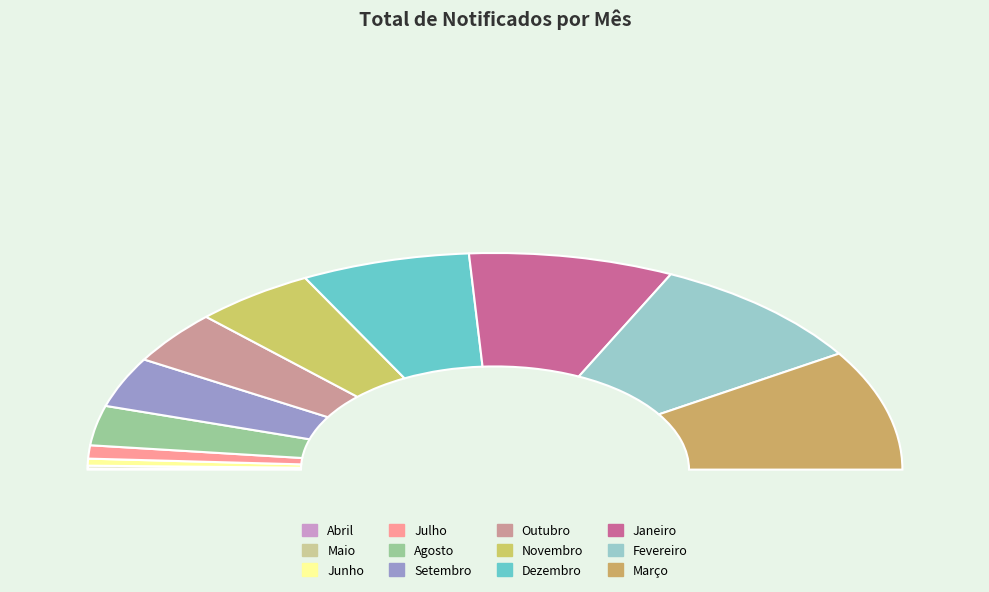

To the nearest percent, what portion does Março represent?

18%